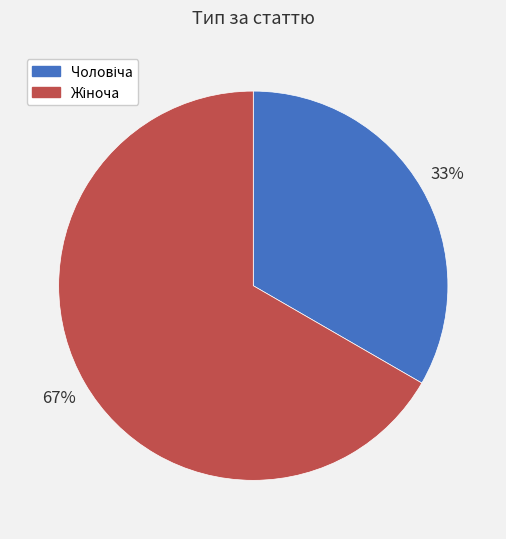

To the nearest percent, what is the average slice percentage?

50%